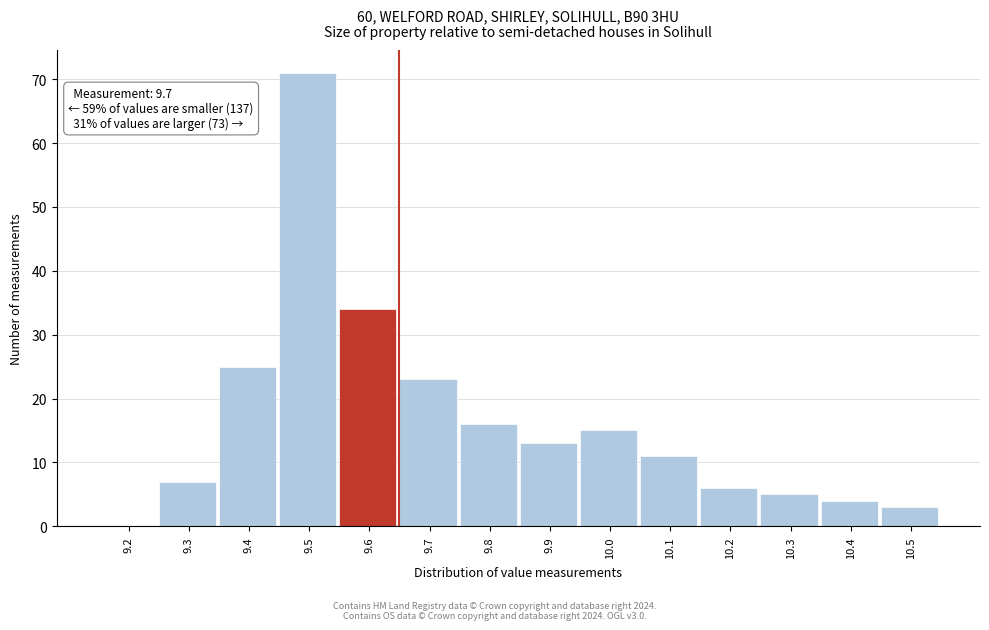

Reading left to right, what are all the values shown in this chart?

9.2=0	9.3=7	9.4=25	9.5=71	9.6=34	9.7=23	9.8=16	9.9=13	10.0=15	10.1=11	10.2=6	10.3=5	10.4=4	10.5=3